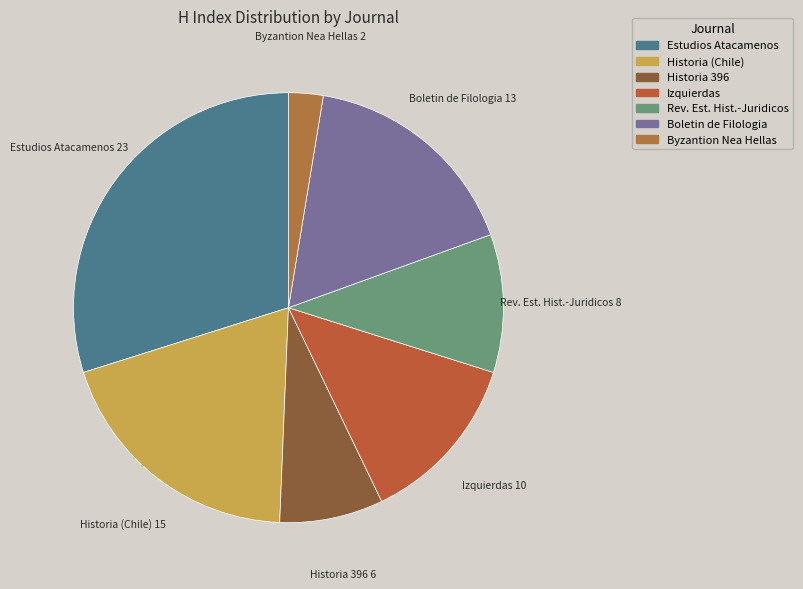

Does Boletin de Filologia represent more than half of the total?

No